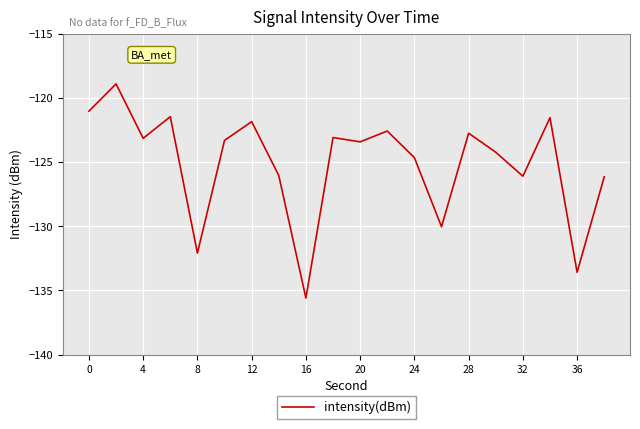

What is the smallest value displayed?

-135.6